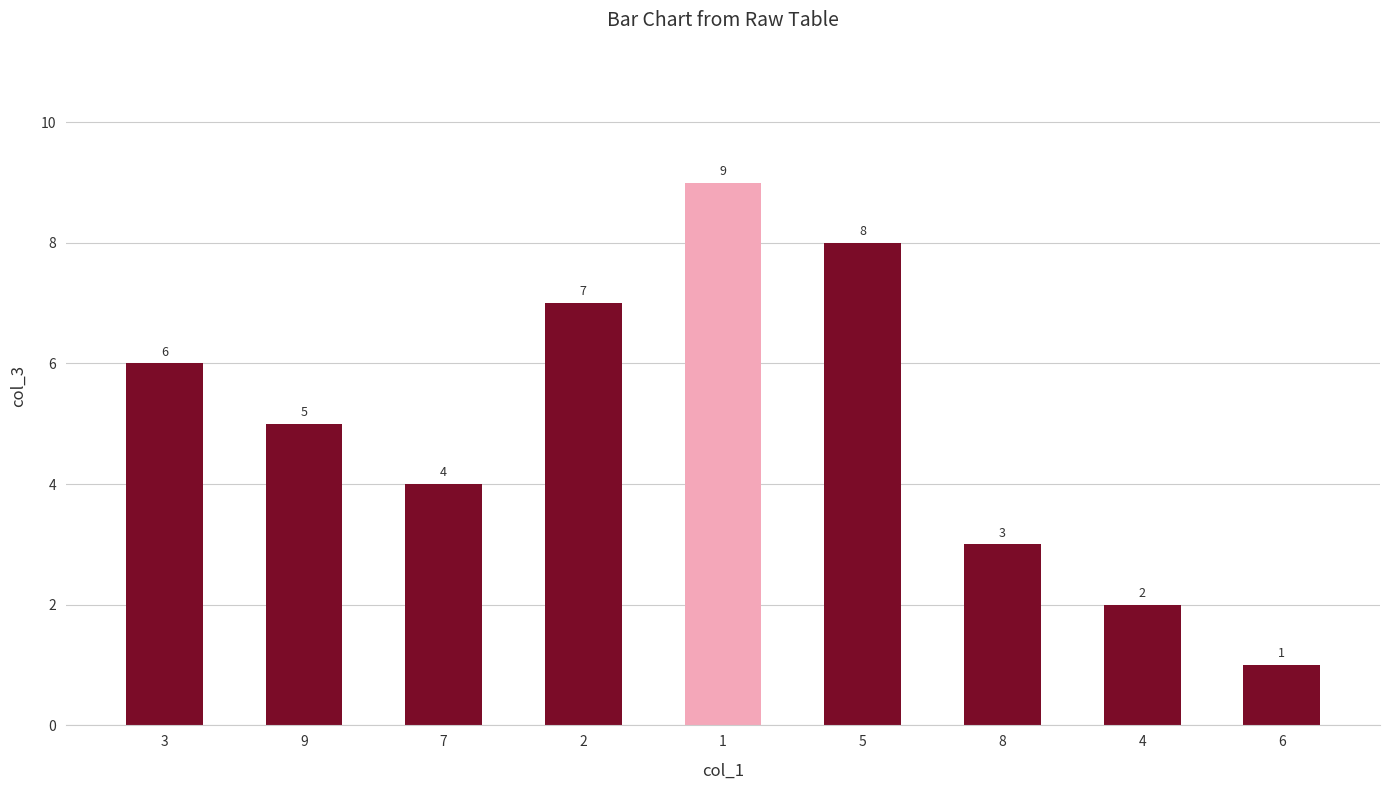

What is the change in value from 1 to 6?

-8